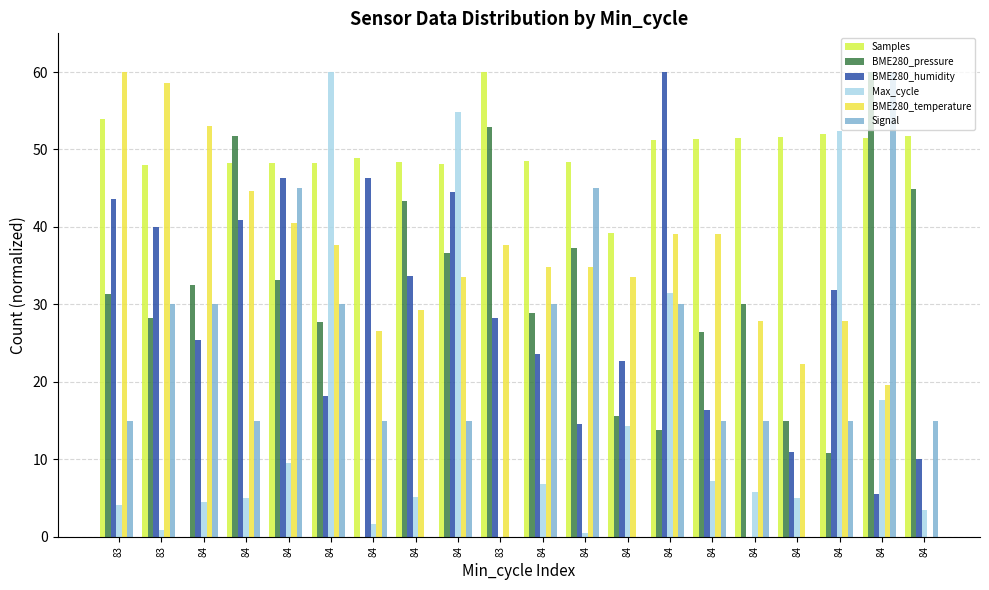

Reading left to right, extract all data points from this chart.

Samples: 53.9	48.0	0.0	48.3	48.3	48.3	48.9	48.4	48.1	60.0	48.5	48.4	39.2	51.3	51.4	51.5	51.7	52.0	51.5	51.7
BME280_pressure: 31.3	28.2	32.5	51.7	33.1	27.7	0.0	43.3	36.7	52.9	28.9	37.3	15.6	13.8	26.5	30.1	15.0	10.8	60.0	45.0
BME280_humidity: 43.6	40.0	25.5	40.9	46.4	18.2	46.4	33.6	44.5	28.2	23.6	14.5	22.7	60.0	16.4	0.0	10.9	31.8	5.5	10.0
Max_cycle: 4.2	0.9	4.5	5.0	9.5	60.0	1.7	5.2	54.8	0.0	6.7	0.5	14.3	31.5	7.2	5.7	5.0	52.3	17.7	3.5
BME280_temperature: 60.0	58.6	53.0	44.7	40.5	37.7	26.5	29.3	33.5	37.7	34.9	34.9	33.5	39.1	39.1	27.9	22.3	27.9	19.5	0.0
Signal: 15.0	30.0	30.0	15.0	45.0	30.0	15.0	0.0	15.0	0.0	30.0	45.0	0.0	30.0	15.0	15.0	0.0	15.0	60.0	15.0